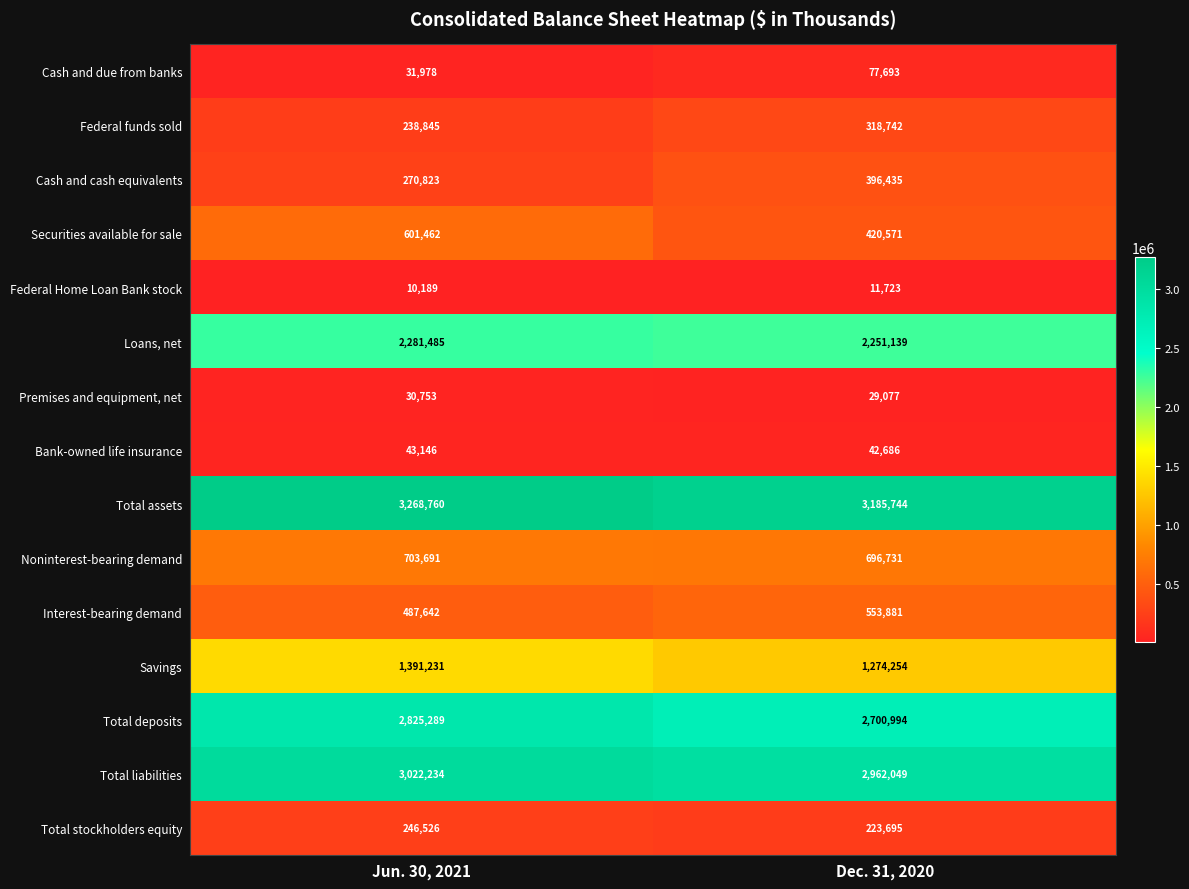

Reading left to right, what are all the values shown in this chart?

Cash and due from banks: 31978	77693
Federal funds sold: 238845	318742
Cash and cash equivalents: 270823	396435
Securities available for sale: 601462	420571
Federal Home Loan Bank stock: 10189	11723
Loans, net: 2281485	2251139
Premises and equipment, net: 30753	29077
Bank-owned life insurance: 43146	42686
Total assets: 3268760	3185744
Noninterest-bearing demand: 703691	696731
Interest-bearing demand: 487642	553881
Savings: 1391231	1274254
Total deposits: 2825289	2700994
Total liabilities: 3022234	2962049
Total stockholders equity: 246526	223695